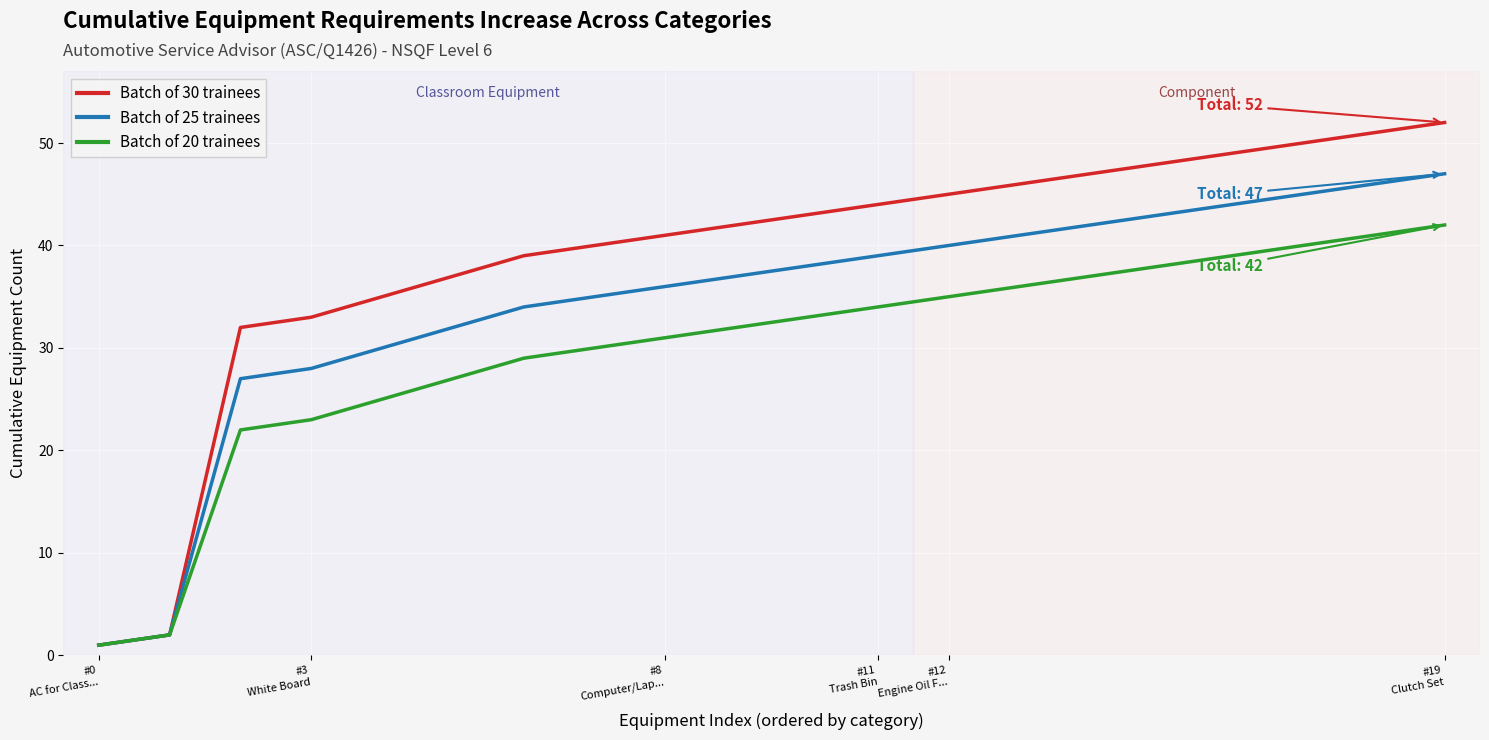

Which series has the largest range (max minus min)?

Batch of 30 trainees